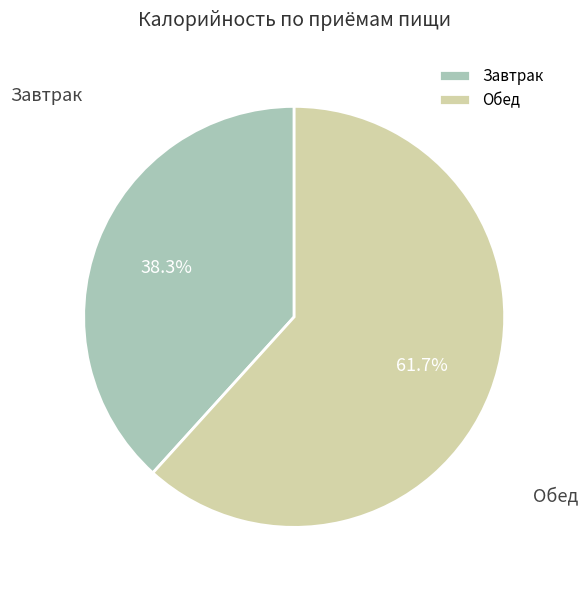

Is there a majority slice in this chart?

Yes